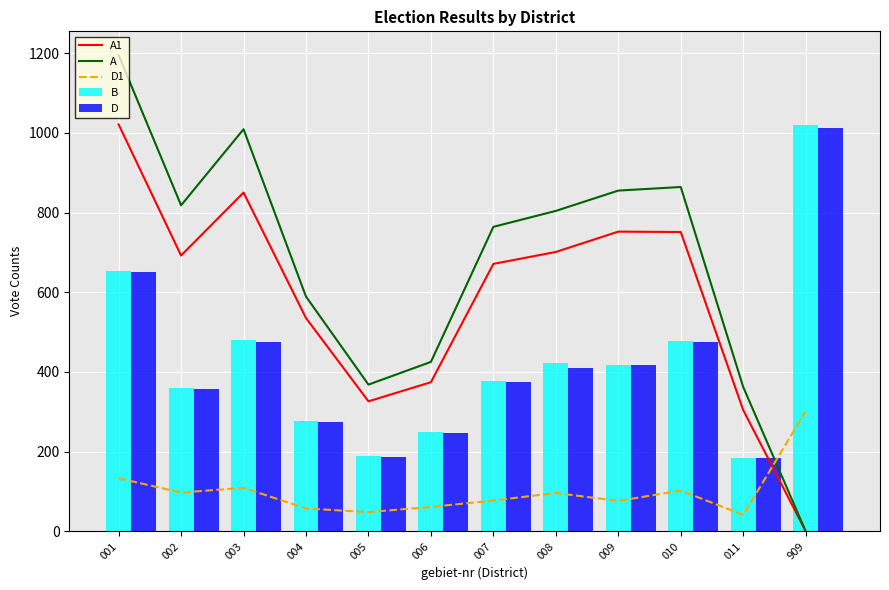

Reading left to right, extract all data points from this chart.

A1: 001=1021	002=692	003=850	004=535	005=326	006=374	007=671	008=701	009=752	010=751	011=304	909=0
A: 001=1195	002=818	003=1009	004=589	005=368	006=425	007=764	008=804	009=855	010=864	011=362	909=0
D1: 001=133	002=97	003=109	004=57	005=48	006=61	007=77	008=96	009=76	010=102	011=41	909=301
B: 001=652	002=359	003=481	004=276	005=188	006=248	007=376	008=422	009=418	010=477	011=184	909=1019
D: 001=650	002=357	003=475	004=273	005=186	006=247	007=374	008=410	009=418	010=476	011=184	909=1013